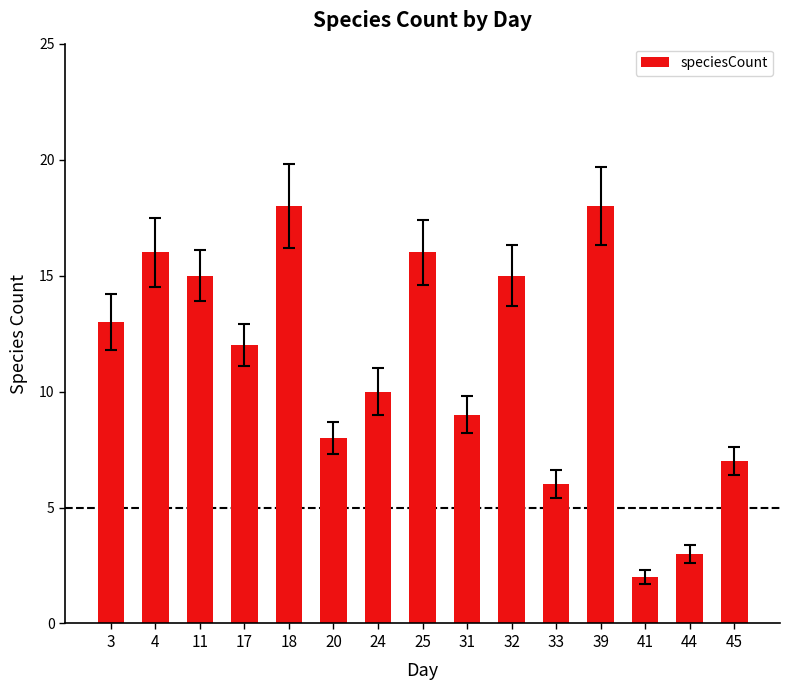

What is the value of the 1st bar from the left?

13